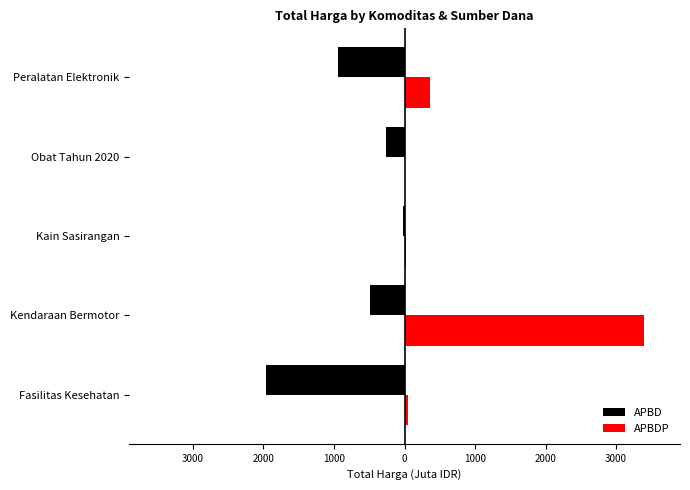

At how many categories does at least one series exceed 1586?

1